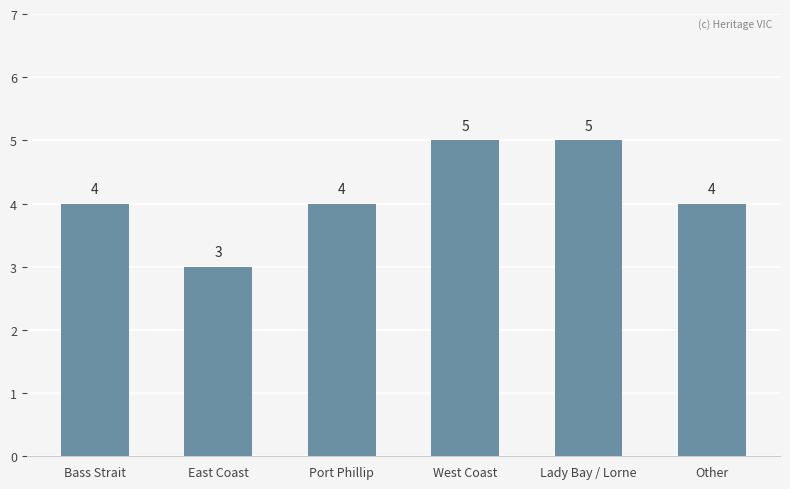

What is the average value?

4